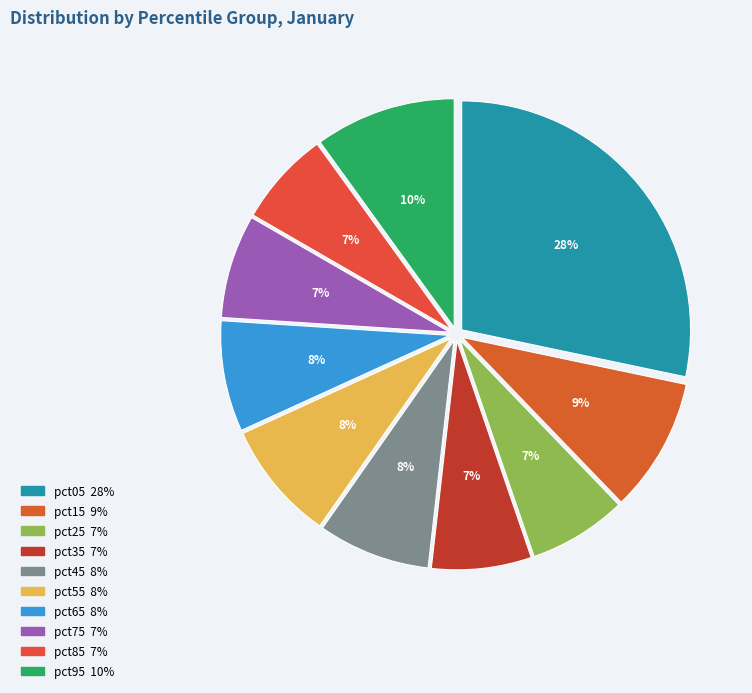

To the nearest percent, what is the difference between the pct95 and pct25 slice percentages?

3%